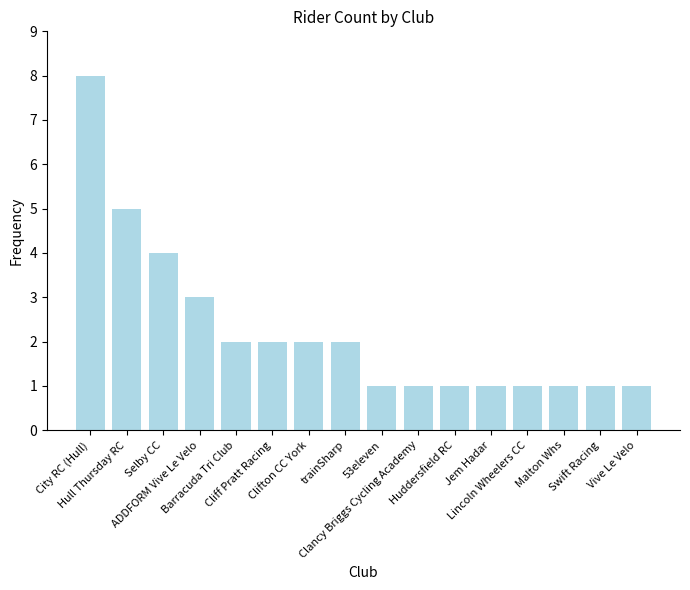

Reading right to left, extract all data points from this chart.

Vive Le Velo=1	Swift Racing=1	Malton Whs=1	Lincoln Wheelers CC=1	Jem Hadar=1	Huddersfield RC=1	Clancy Briggs Cycling Academy=1	53eleven=1	trainSharp=2	Clifton CC York=2	Cliff Pratt Racing=2	Barracuda Tri Club=2	ADDFORM Vive Le Velo=3	Selby CC=4	Hull Thursday RC=5	City RC (Hull)=8